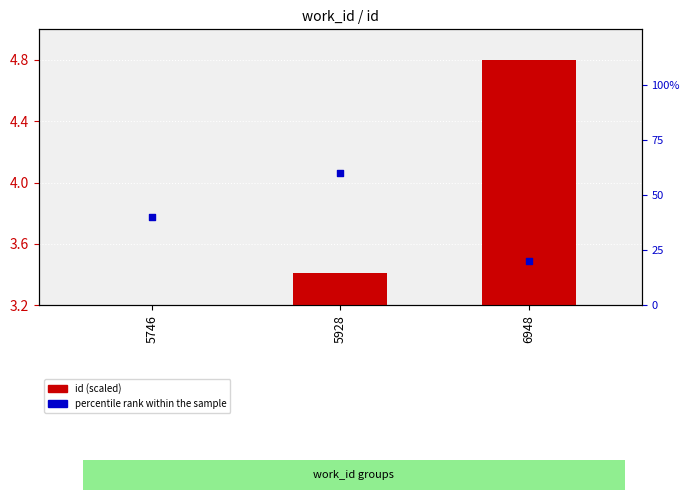

Approximately how many times larger is the value at 5746 compared to 5928?

0.7